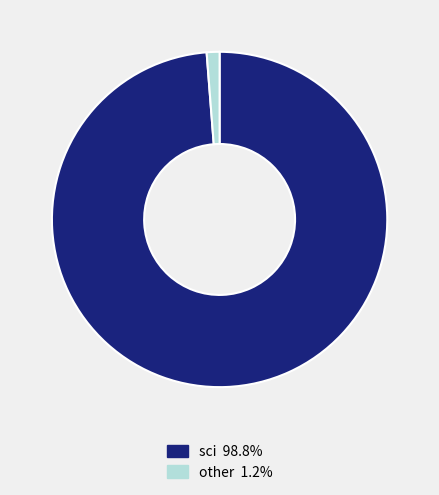

Is there a majority slice in this chart?

Yes